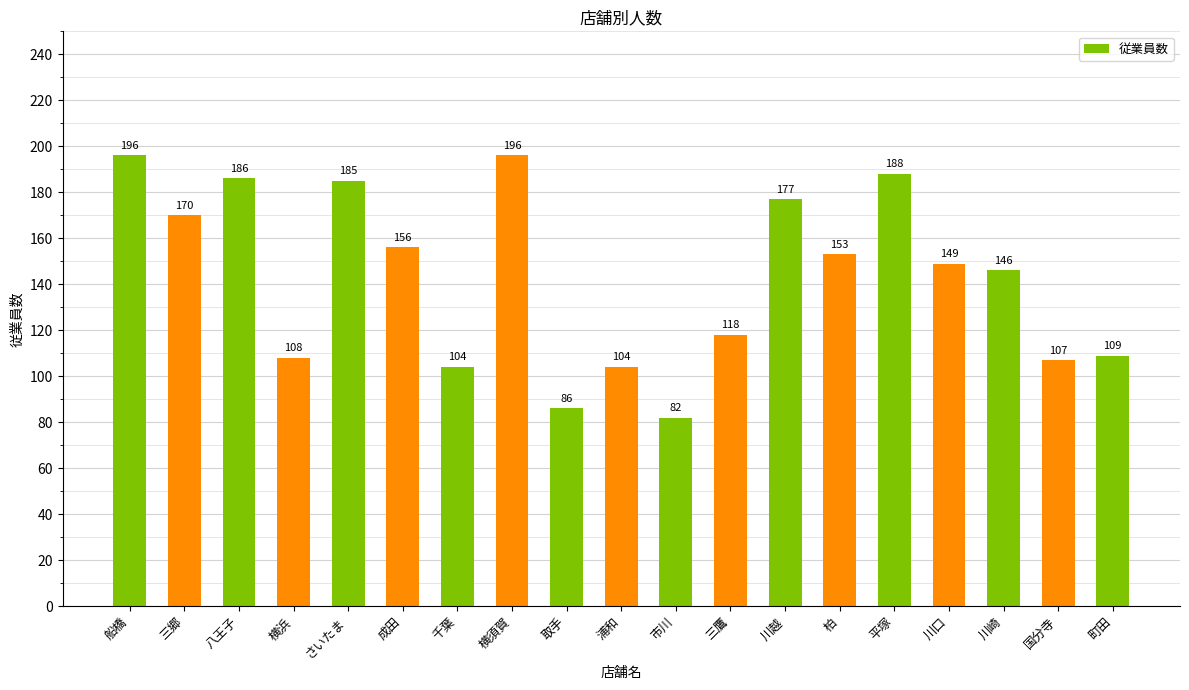

At which category does the chart reach its minimum across all series?

市川